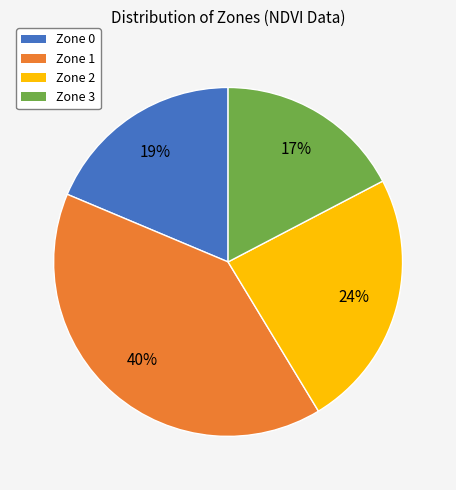

Is it true that Zone 0 is 19% of the pie?

True